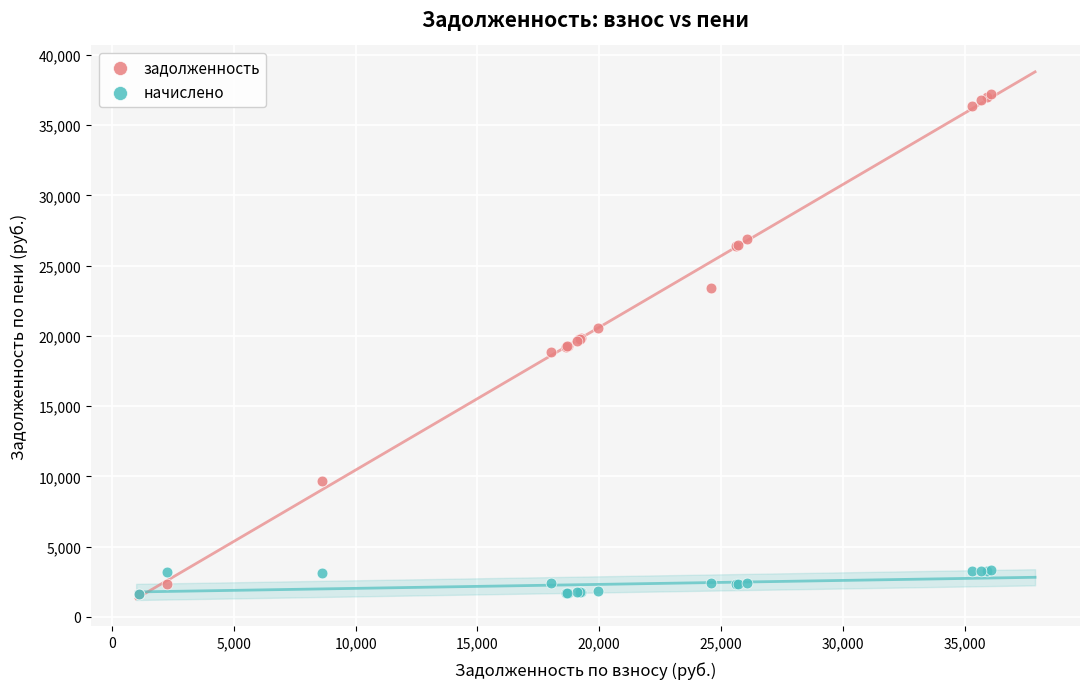

What are all the series names shown in the legend?

задолженность, начислено